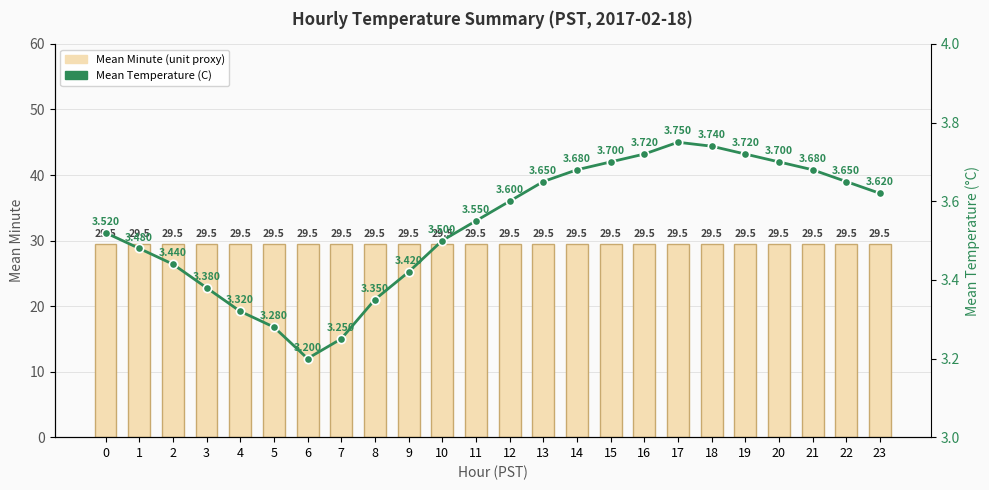

At 21, list the series in order from largest to smallest.

Mean Minute (unit proxy), Mean Temperature (C)